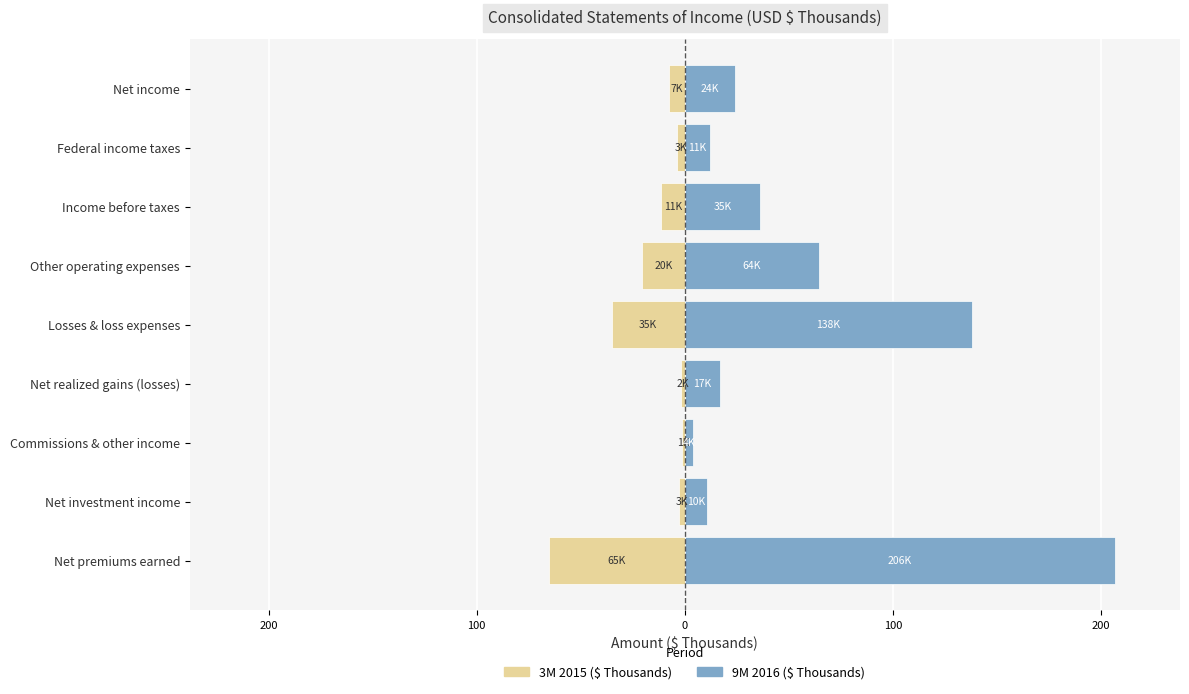

How many data points does each series have?

9